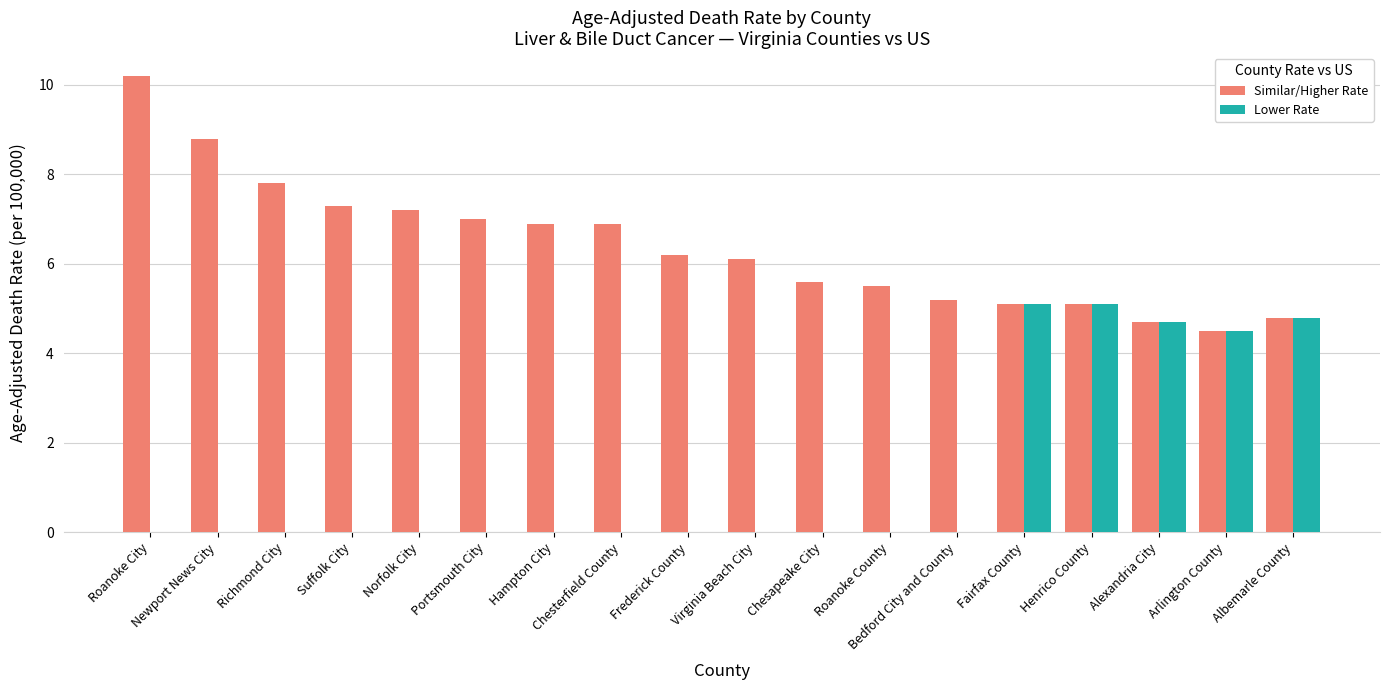

Are the bars grouped side by side (vs. stacked)?

Yes